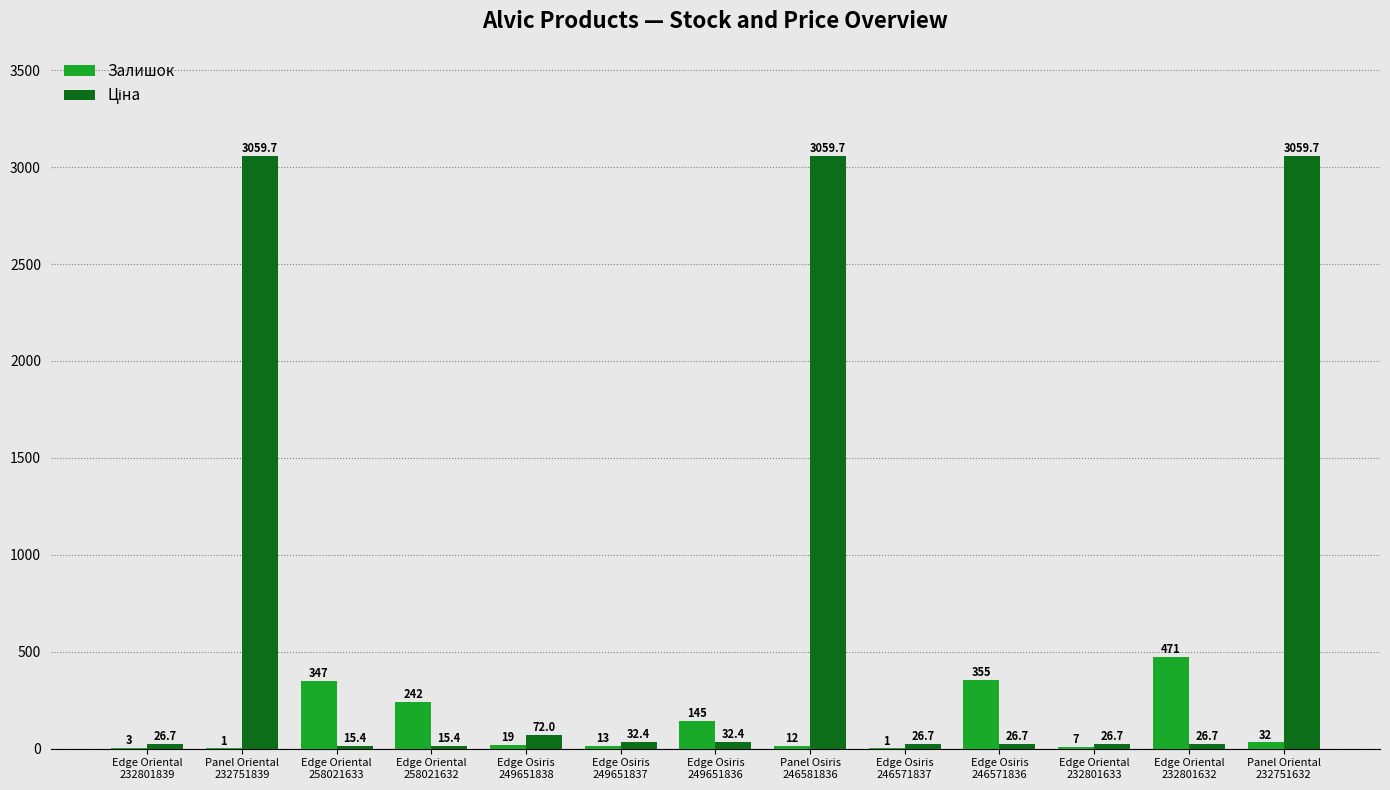

Are the bars grouped side by side (vs. stacked)?

Yes